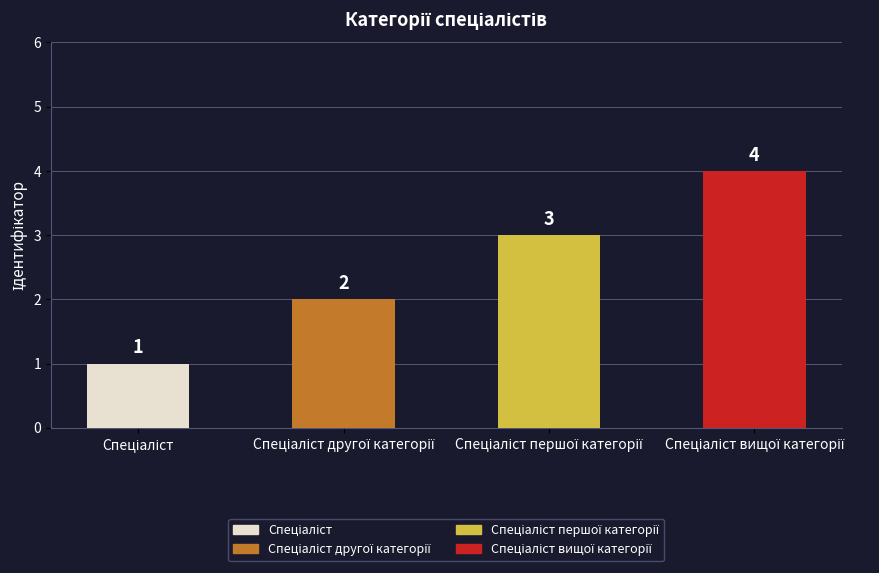

What is the value of the 4th bar from the left?

4